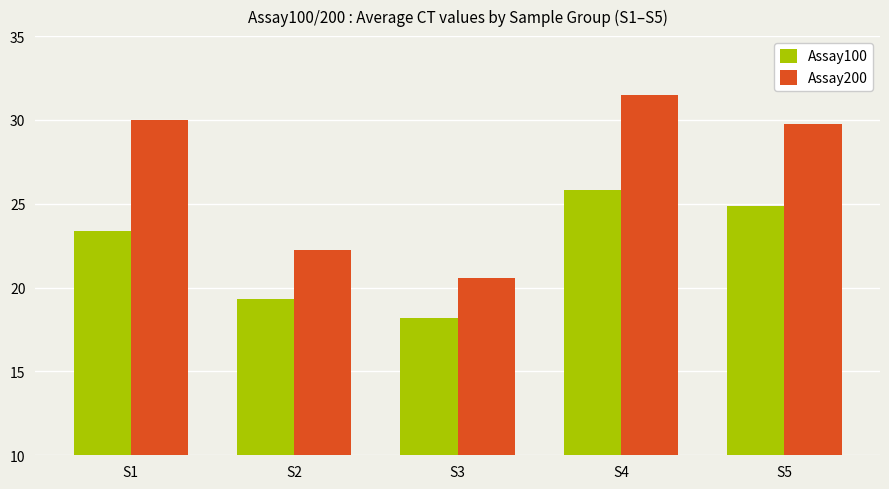

What is the smallest value displayed?

18.2